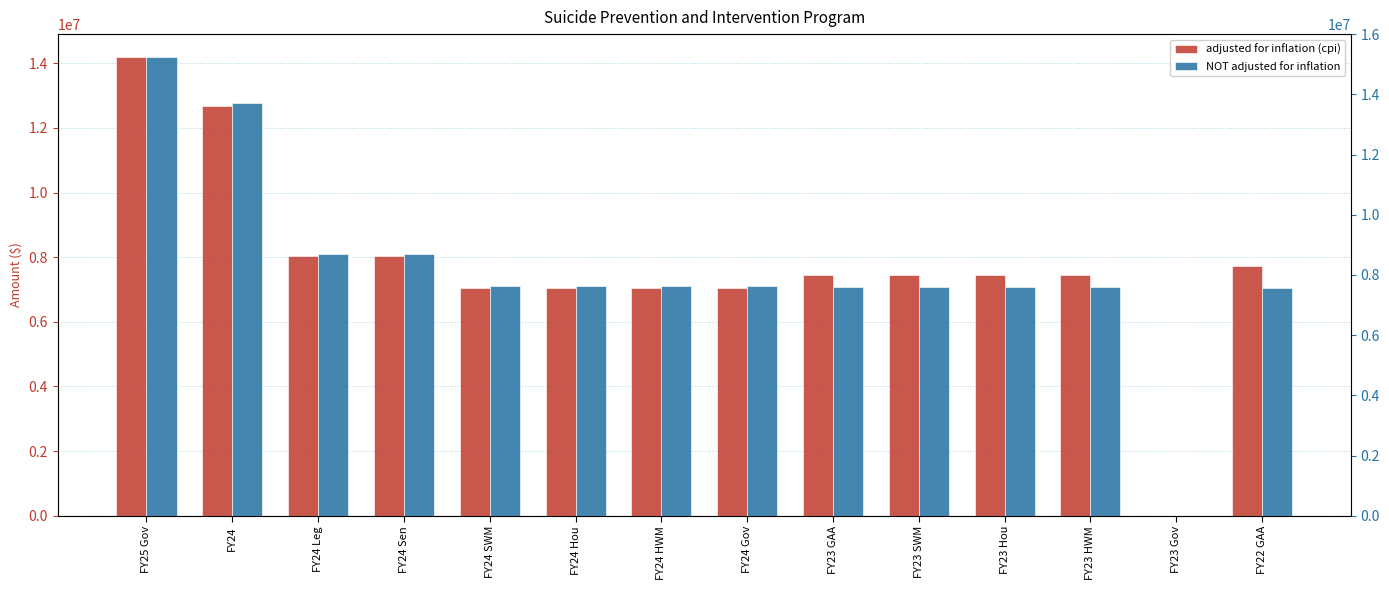

Reading right to left, extract all data points from this chart.

adjusted for inflation (cpi): 7734974	0	7452275	7452275	7439353	7452275	7037326	7037326	7037326	7037326	8028563	8028563	12663127	14191372
NOT adjusted for inflation: 7050000	0	7075909	7075909	7063640	7075909	7099538	7099538	7099538	7099538	8099538	8099538	12775073	14191372